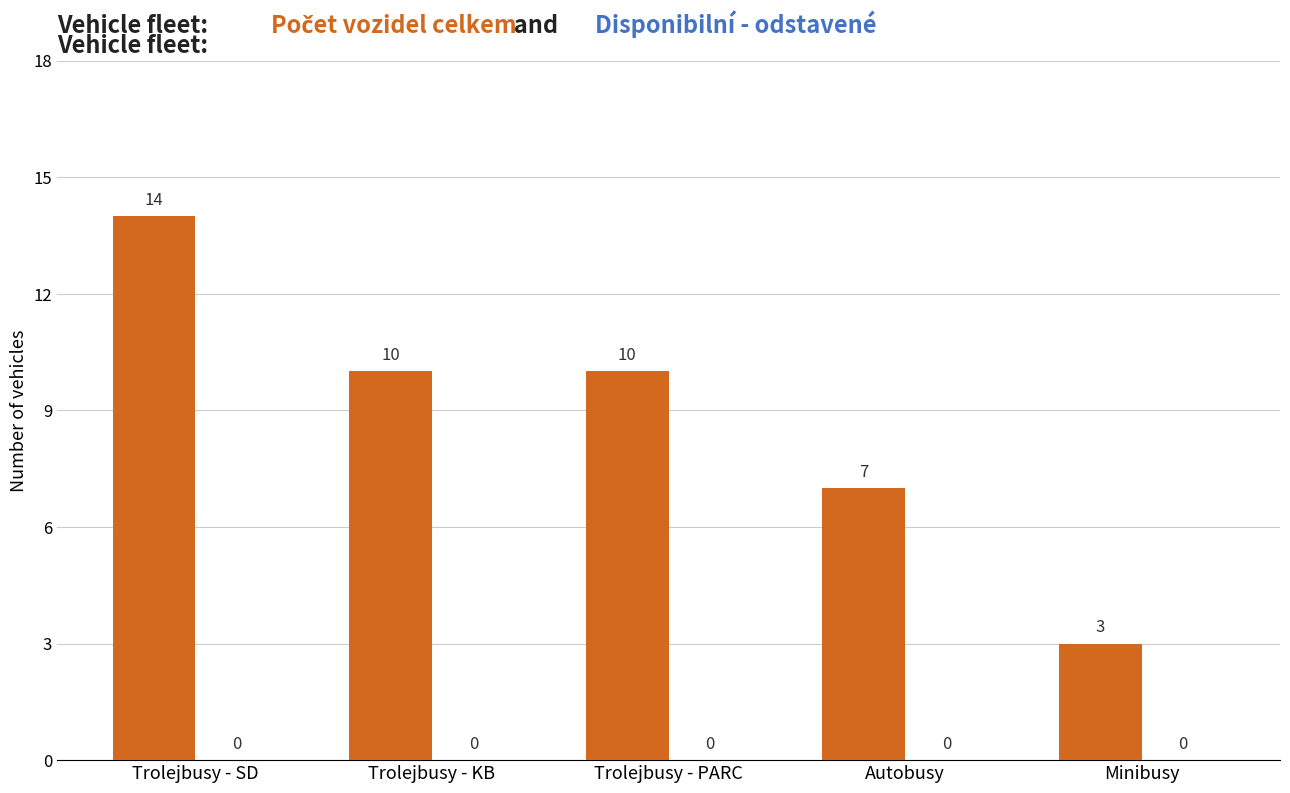

Is it true that the value at Minibusy is 3?

True